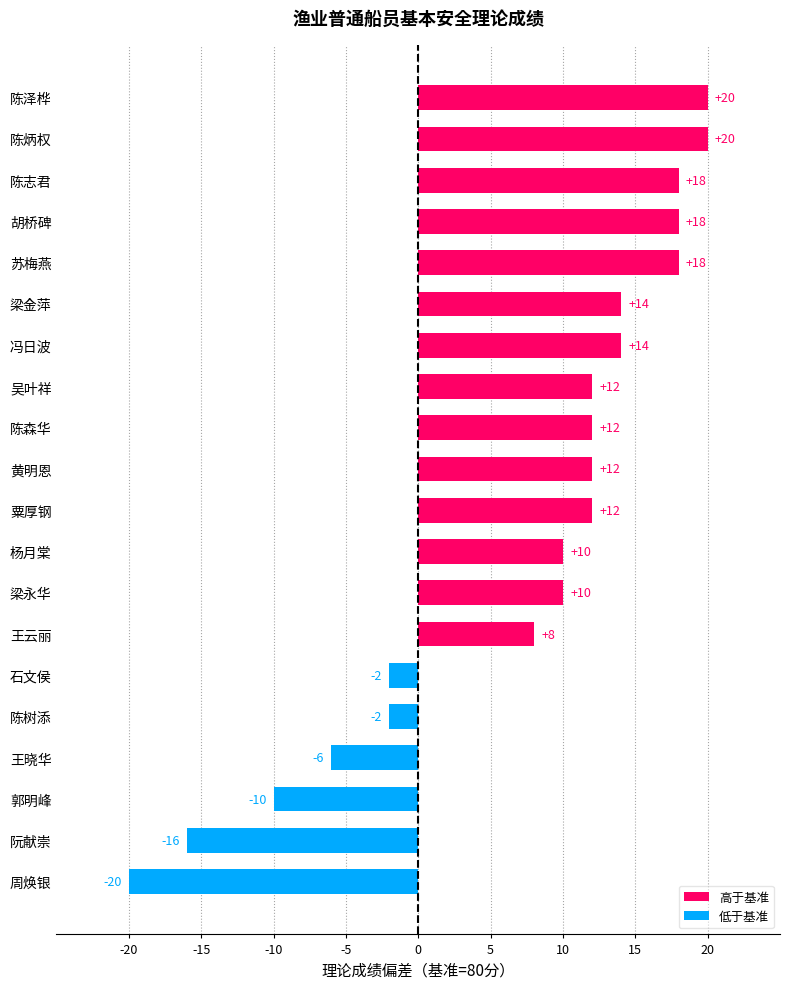

Between 杨月棠 and 王云丽, which is larger?

杨月棠